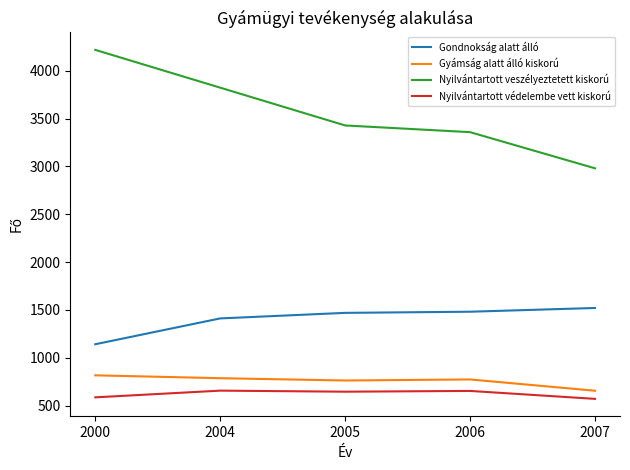

What is the difference between the highest and lowest values at 2000?

3632